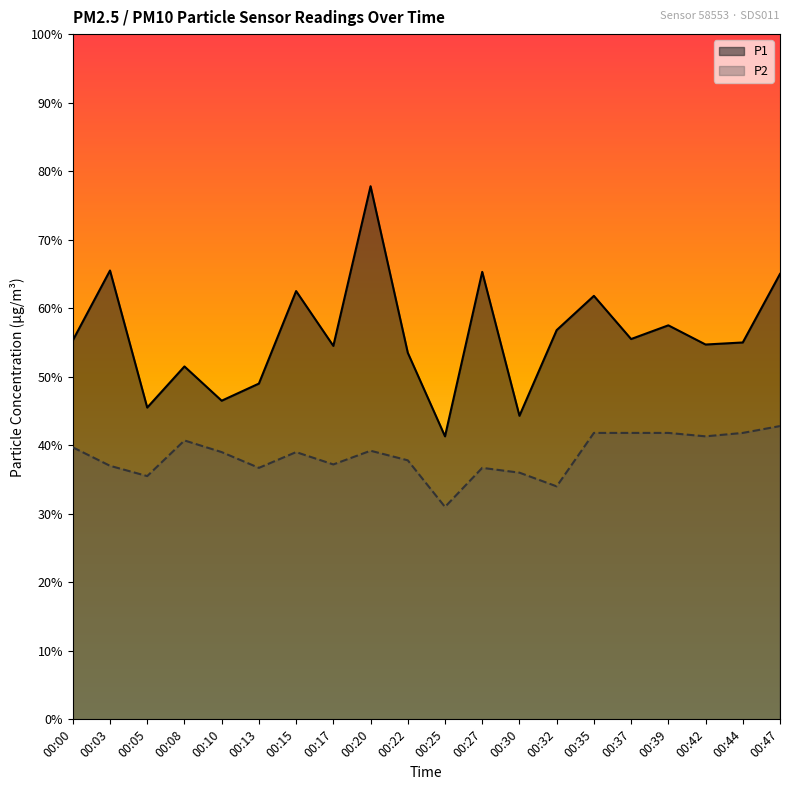

At which category does the chart reach its minimum across all series?

00:25